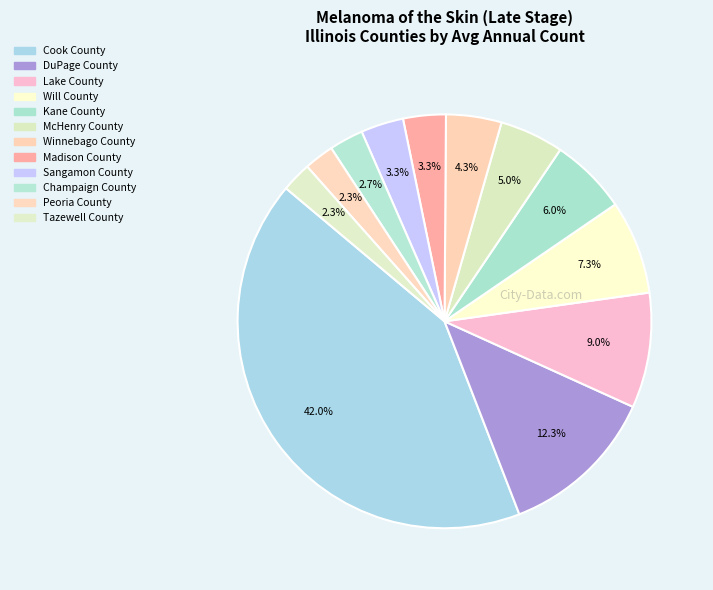

How much of the chart is everything except Lake County?

91.0%